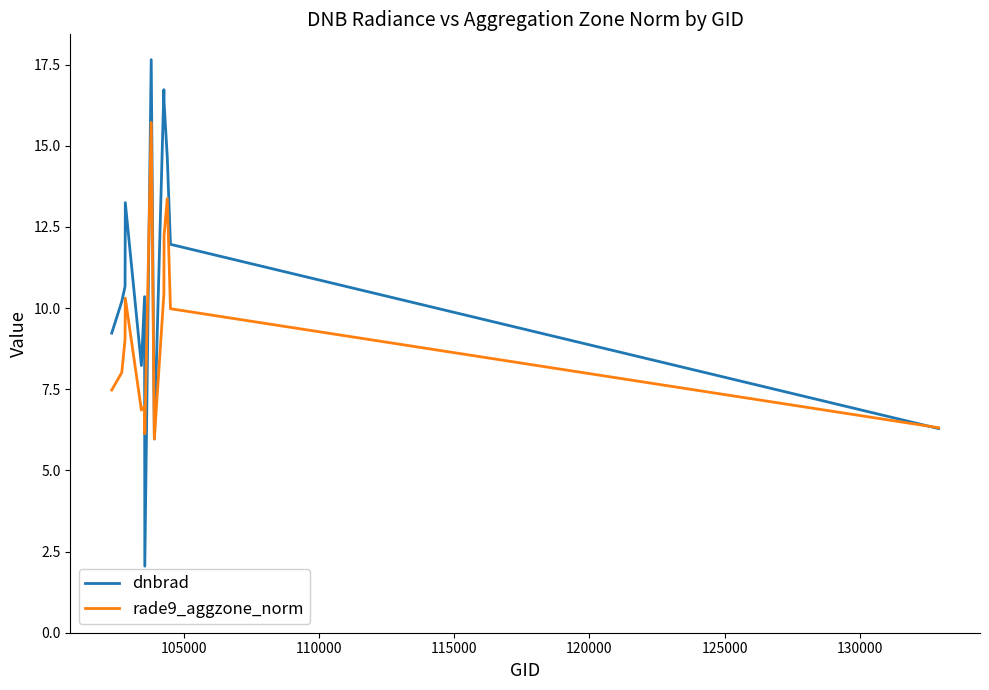

Rank the series by their maximum value, from highest to lowest.

dnbrad, rade9_aggzone_norm